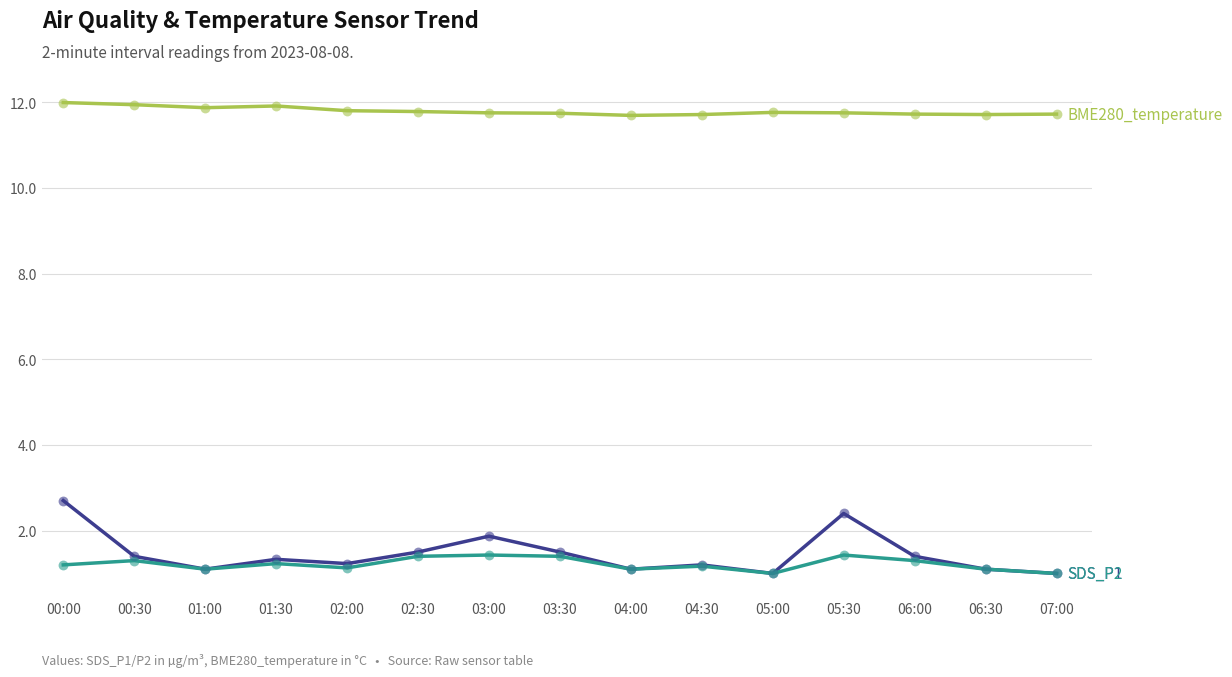

At which category is the sum across all series the highest?

00:00